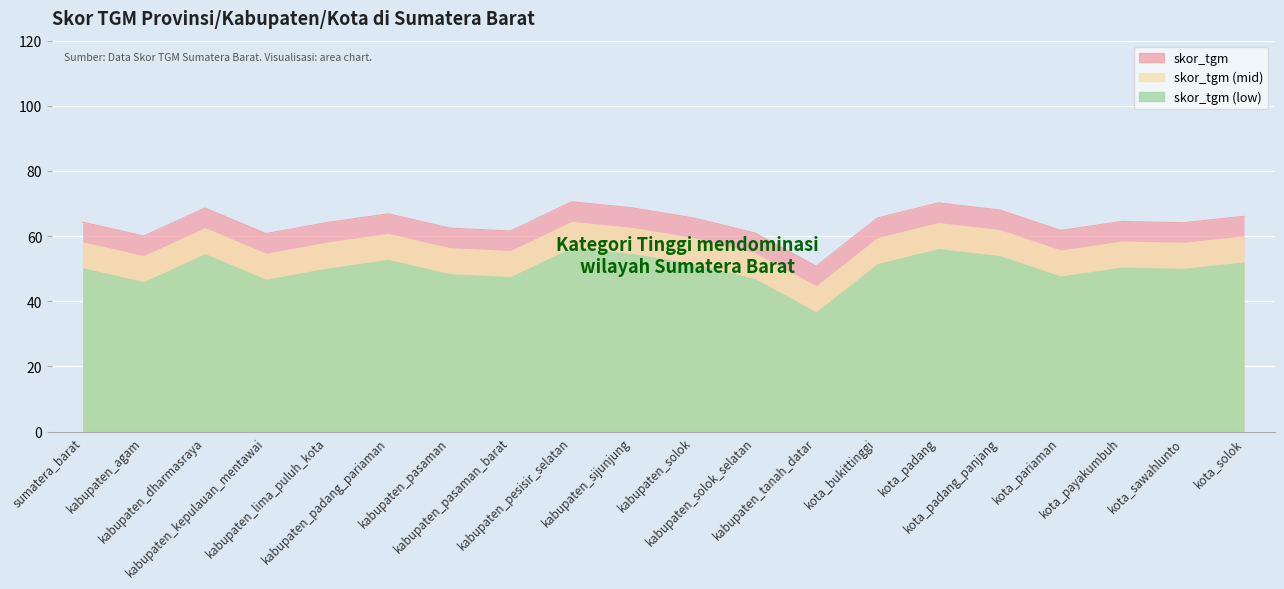

Where is the first local minimum?

kabupaten_agam